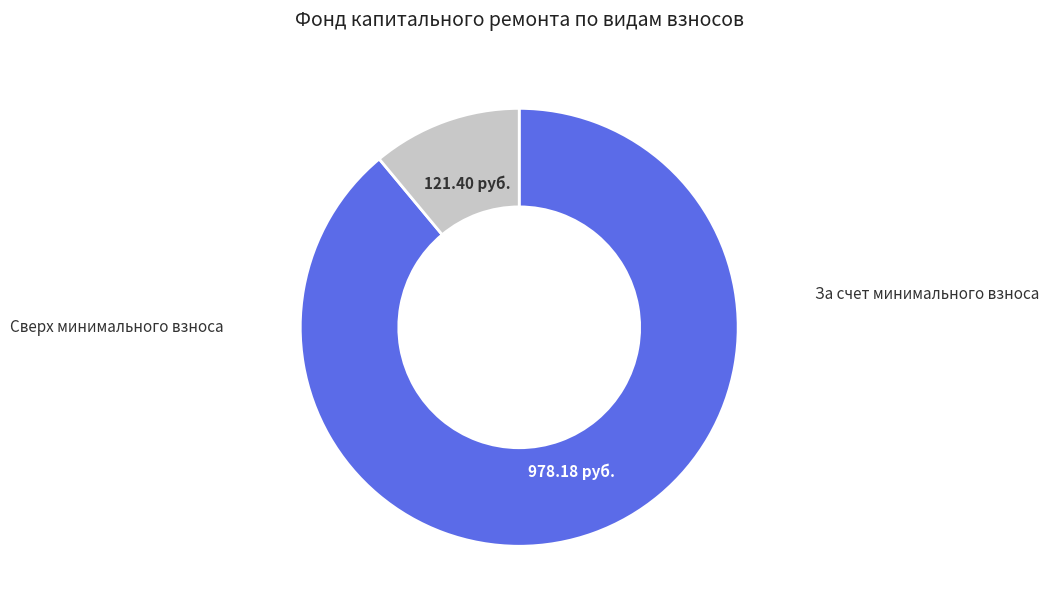

Is there a majority slice in this chart?

Yes